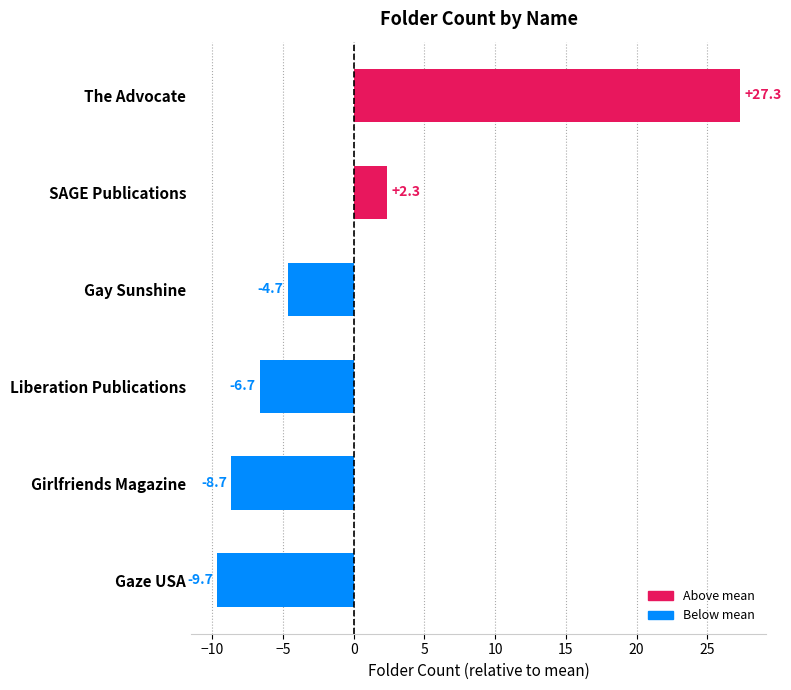

Reading bottom to top, list all the values displayed in this chart.

-9.7	-8.7	-6.7	-4.7	2.3	27.3